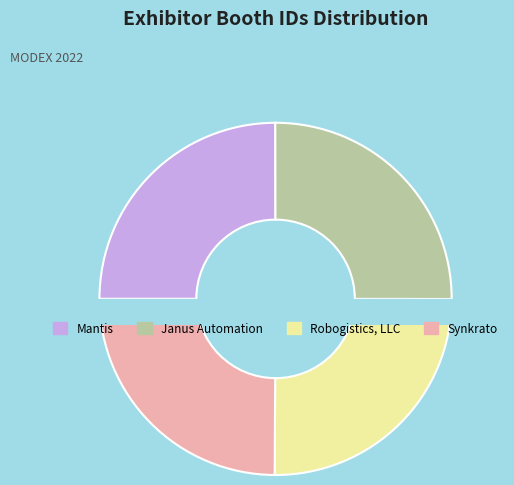

What is the total percentage of Robogistics, LLC and Mantis?

50.0%